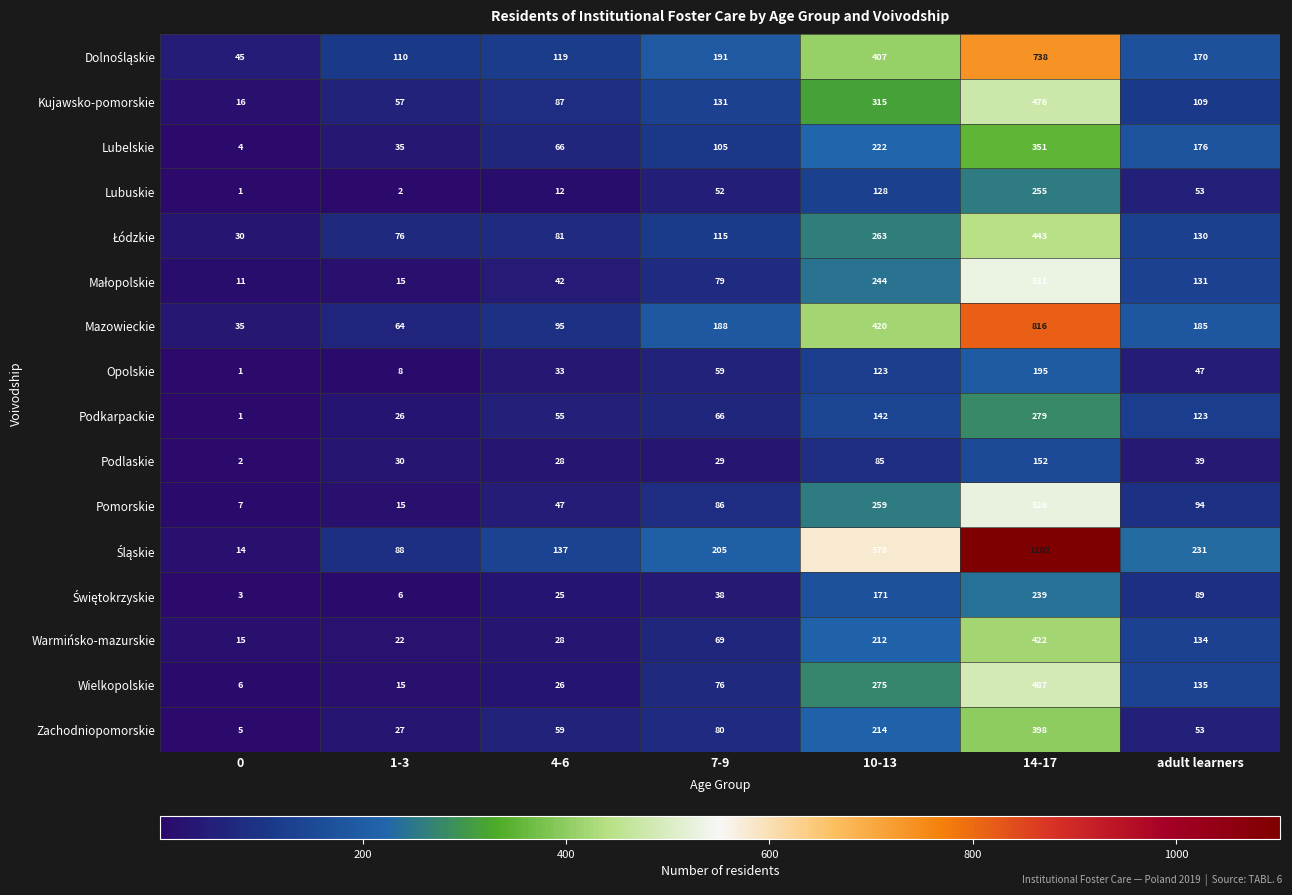

What is the greatest value displayed?

1102